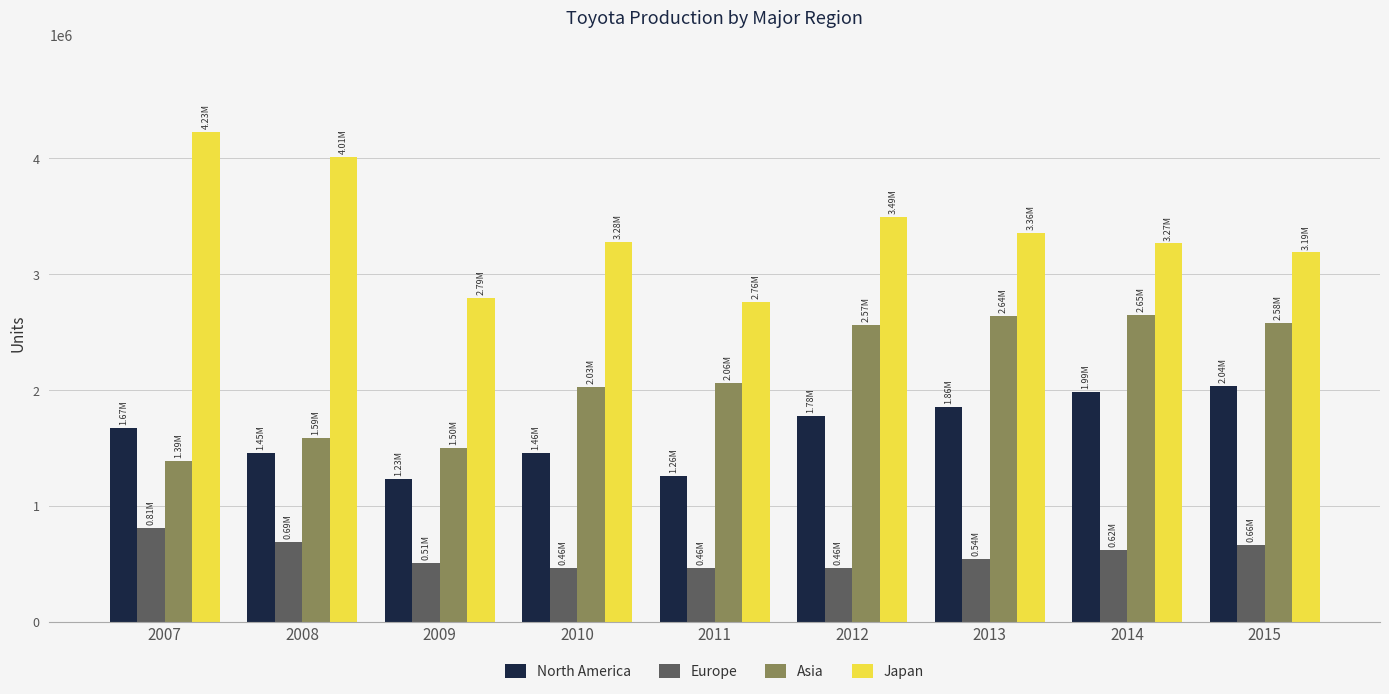

What is the average value of the Europe series?

578217